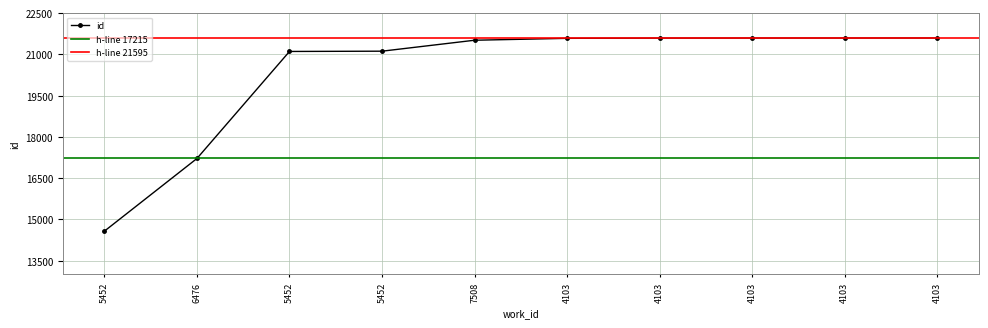

What value does the data have at 5452, to the nearest 50?

21100